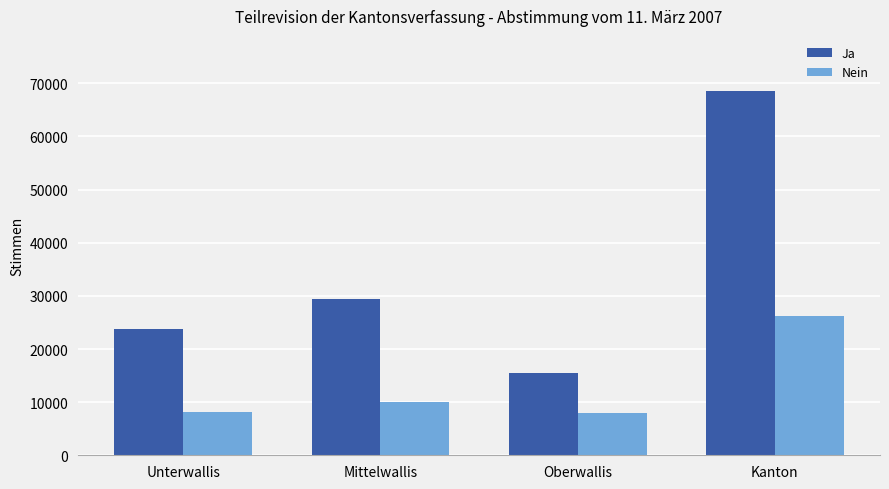

What is the greatest value displayed?

68632